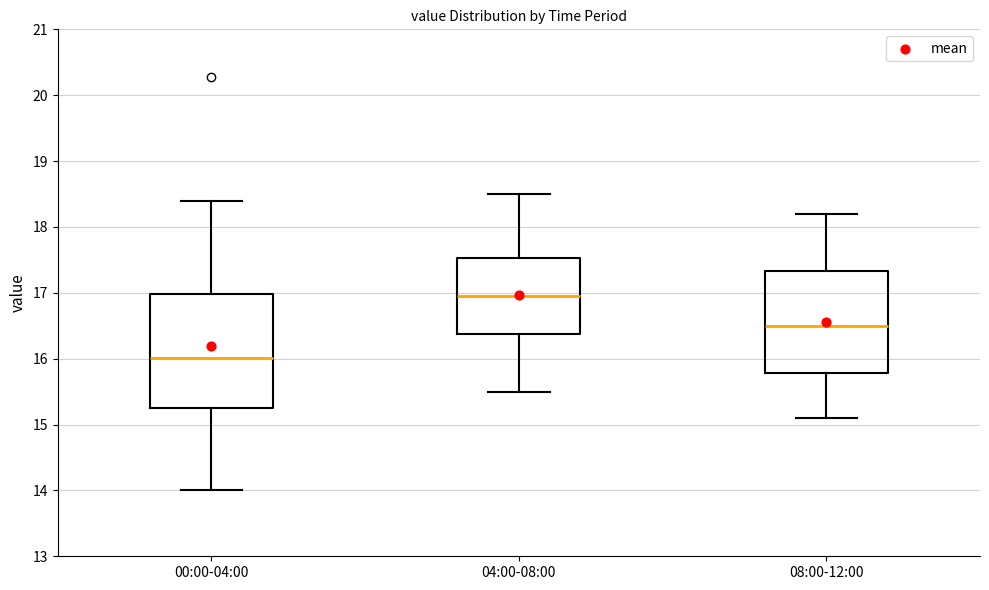

Reading left to right, read every box against the y-axis: the position of its median line, the range the box covers, and the ends of its whiskers. The values are not printed on the chart, so give them approximately, as read against the axis.

00:00-04:00: median 16.0, box 15.3 to 17.0, whiskers 14.0 to 18.4
04:00-08:00: median 17.0, box 16.4 to 17.5, whiskers 15.5 to 18.5
08:00-12:00: median 16.5, box 15.8 to 17.3, whiskers 15.1 to 18.2